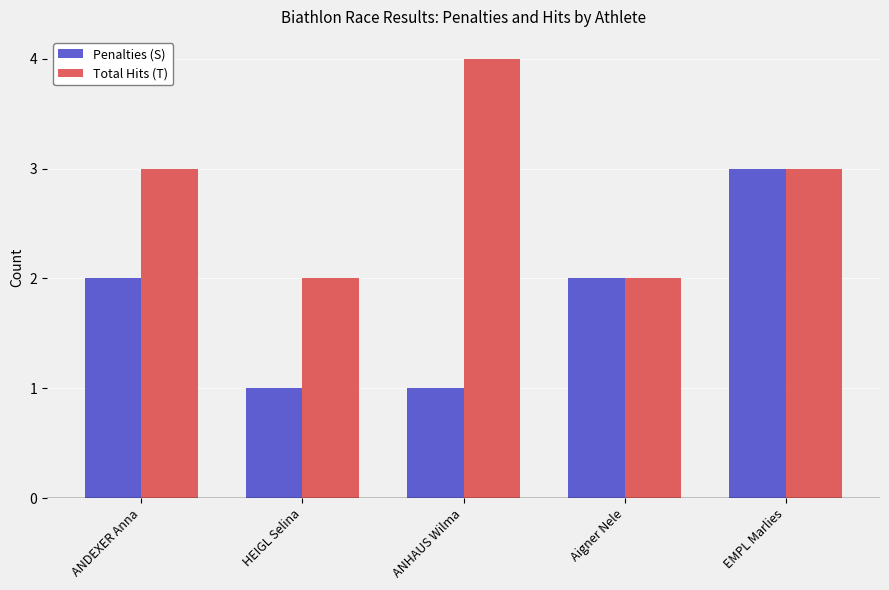

What is the average value of the Total Hits (T) series?

3